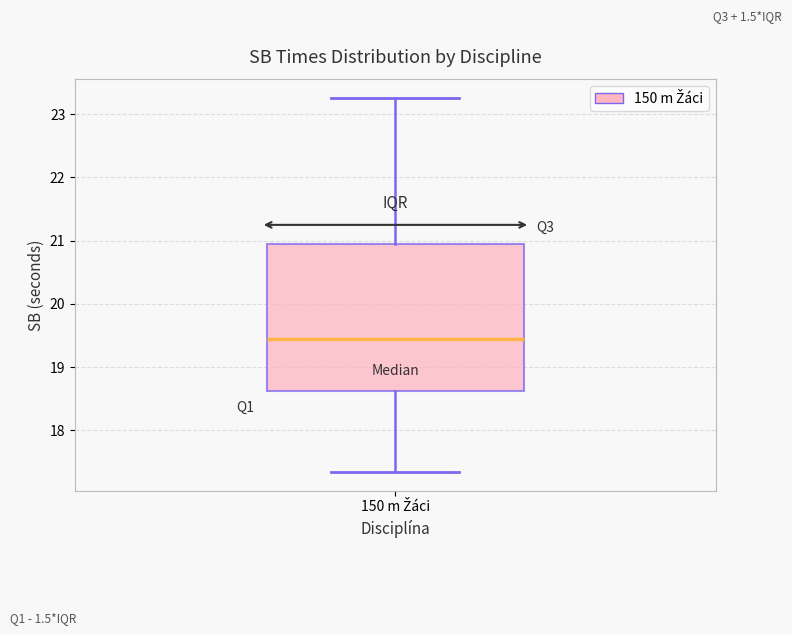

Read this box plot against the y-axis: the position of the median line, the range covered by the box, and the ends of both whiskers. The values are not printed on the chart, so give them approximately, as read against the axis.

median 19.5, box 18.6 to 21.0, whiskers 17.3 to 23.3